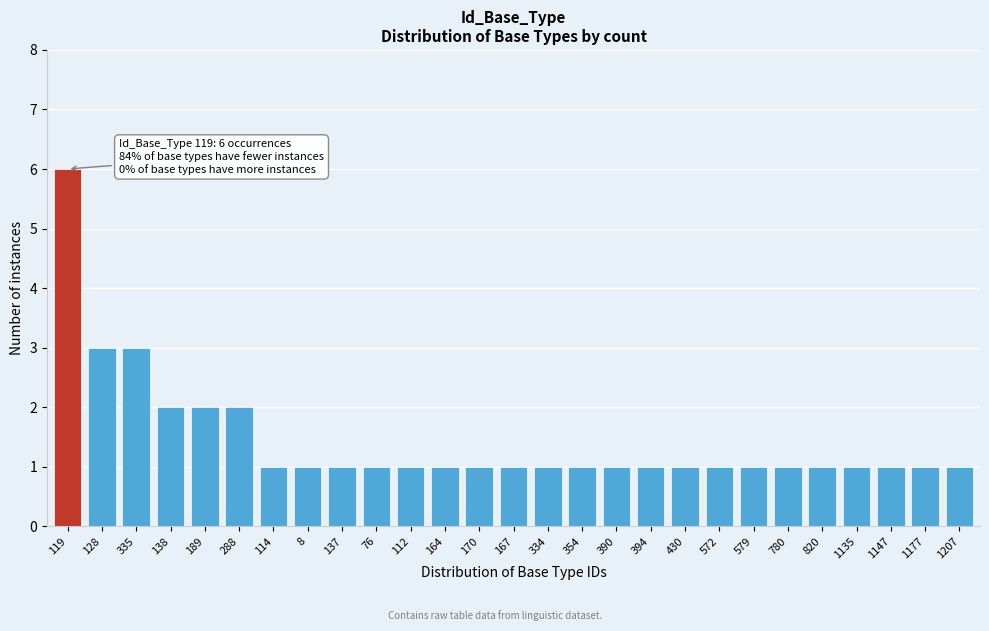

Reading left to right, transcribe all the data shown in this chart.

119=6	128=3	335=3	138=2	189=2	288=2	114=1	8=1	137=1	76=1	112=1	164=1	170=1	167=1	334=1	354=1	390=1	394=1	430=1	572=1	579=1	780=1	820=1	1135=1	1147=1	1177=1	1207=1